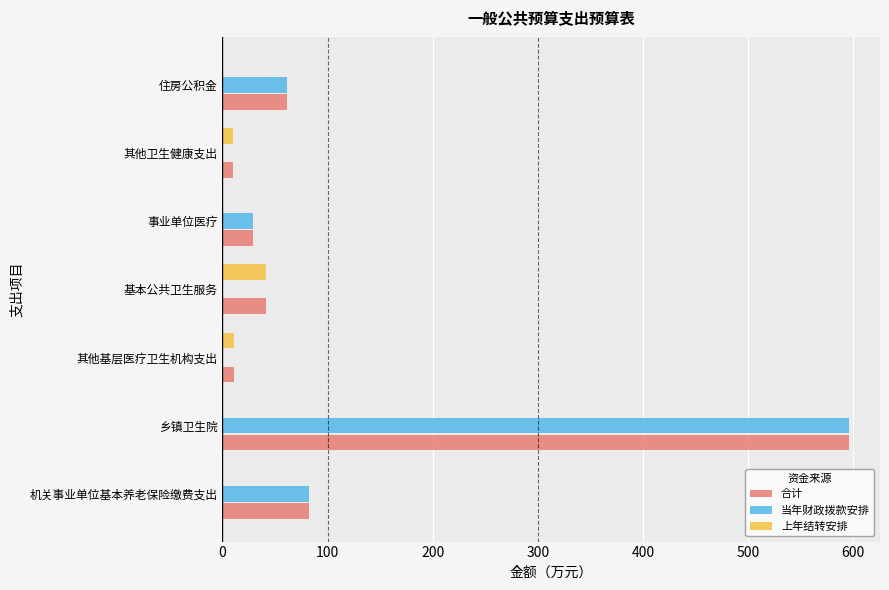

What is the sum of all 当年财政拨款安排 values?

768.3